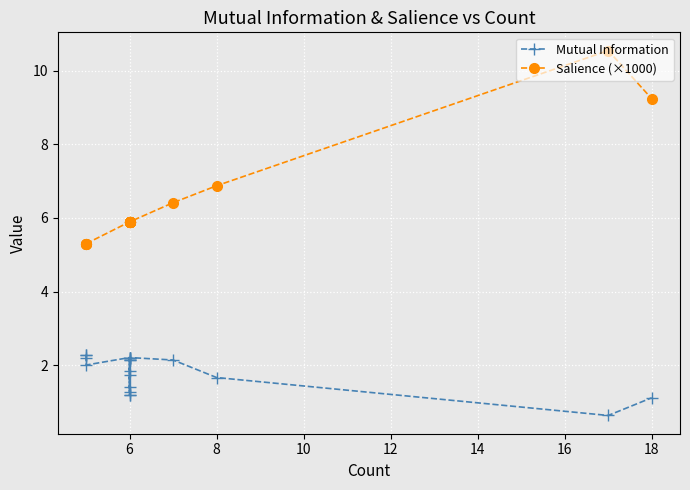

True or false: Salience (×1000) and Mutual Information intersect in this chart.

False